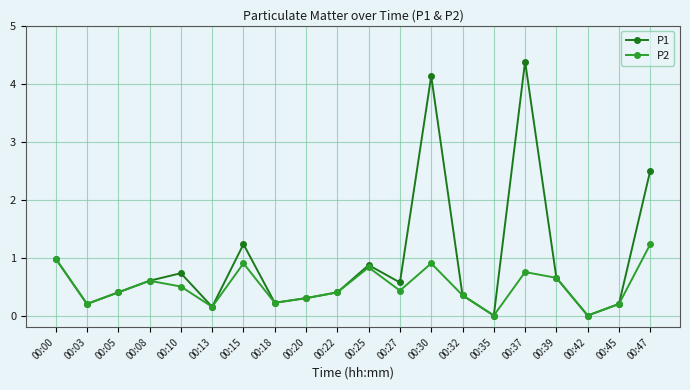

Is it true that P2 equals 0.2 at 00:45?

True